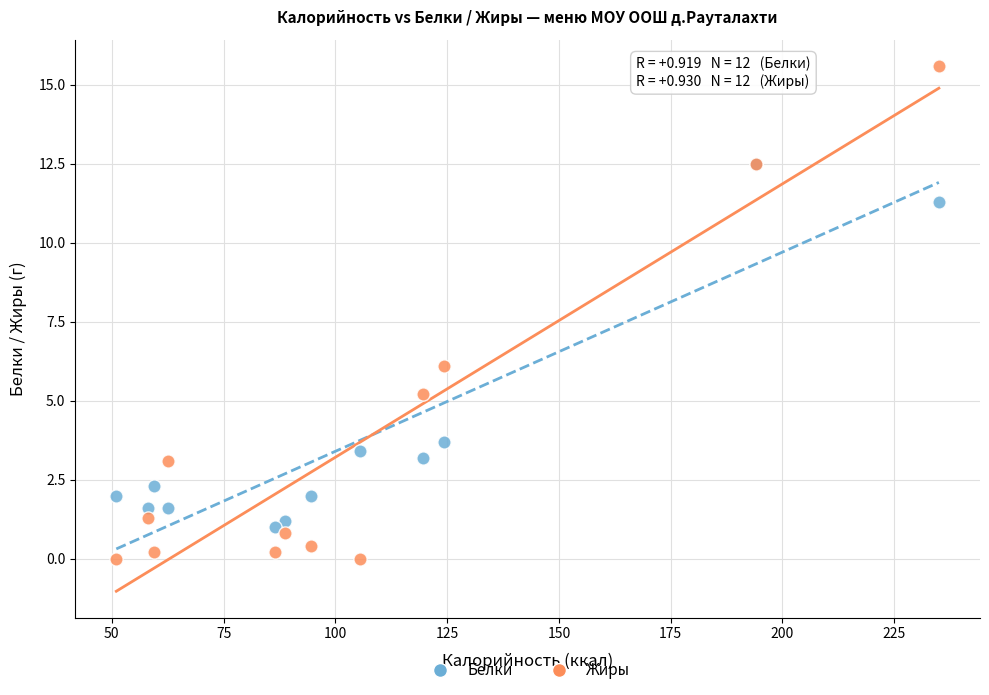

What are all the series names shown in the legend?

Белки, Жиры